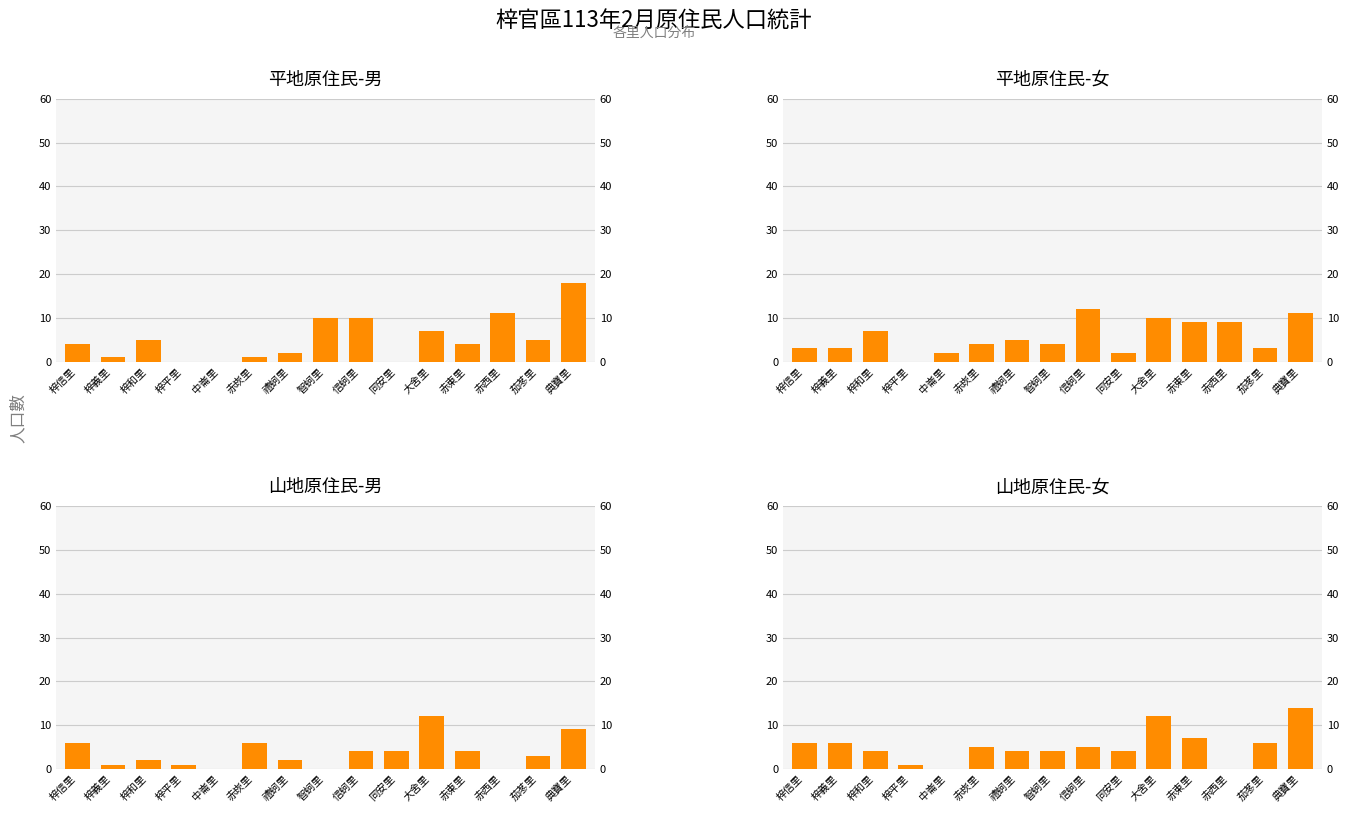

What position from the right is 梓義里?

14